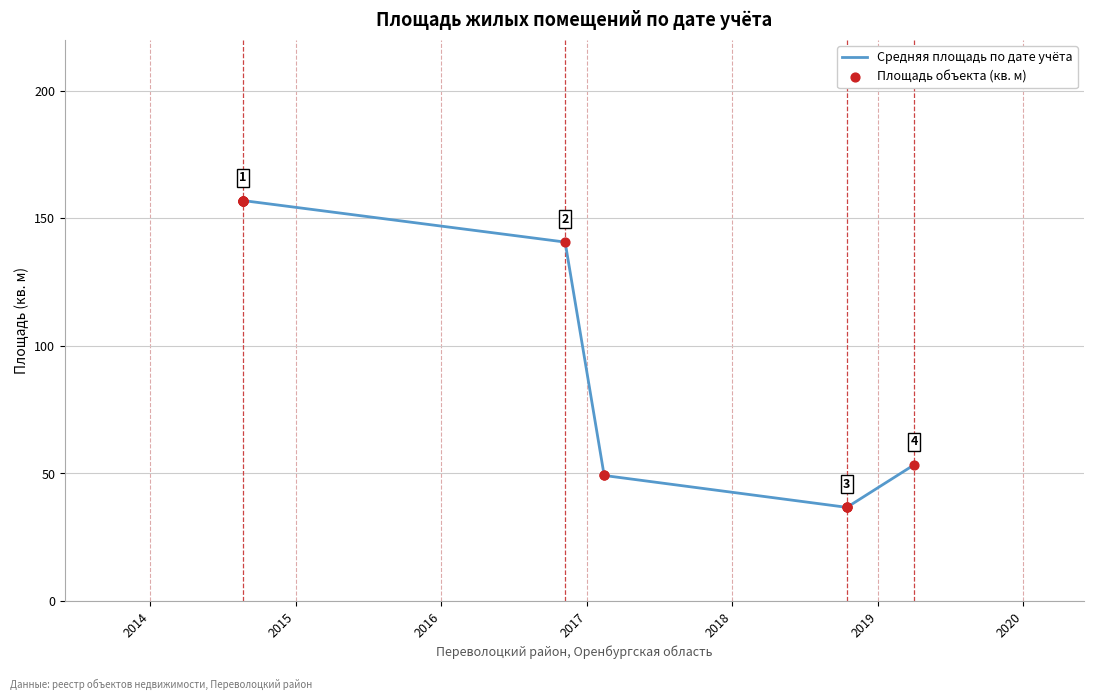

What is the sum of all values?

437.0